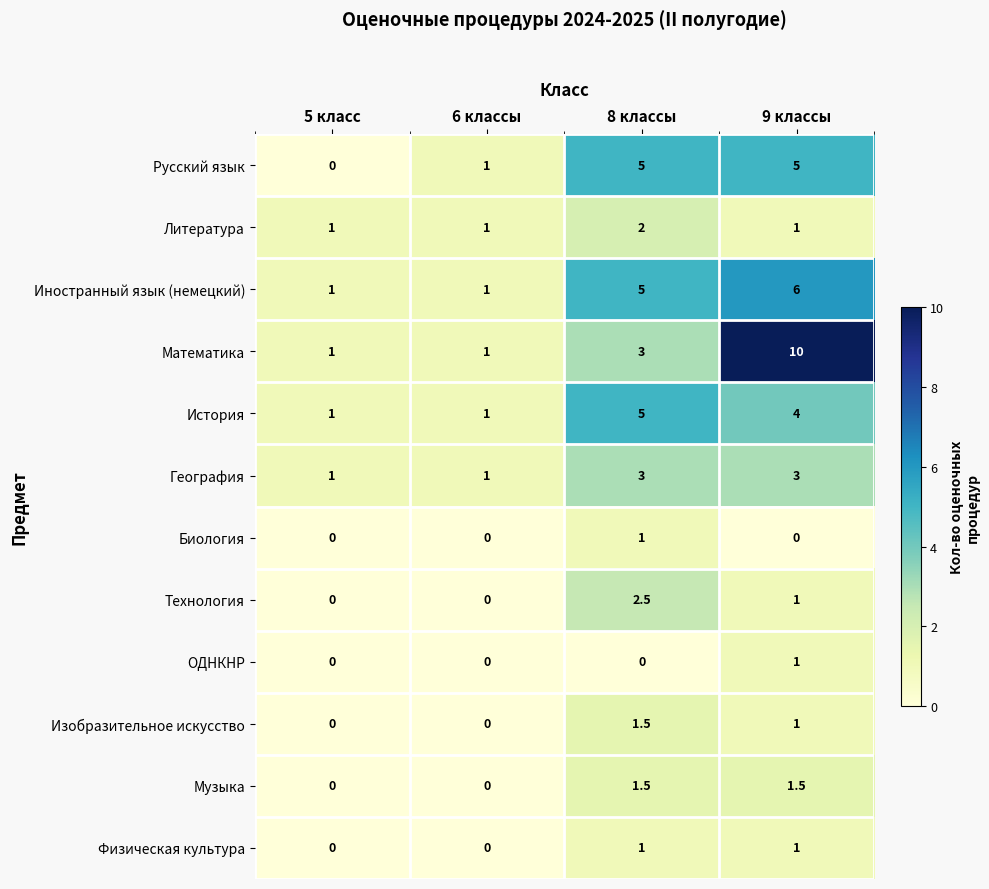

What is the spread (max minus min) of values at 9 классы?

10.0